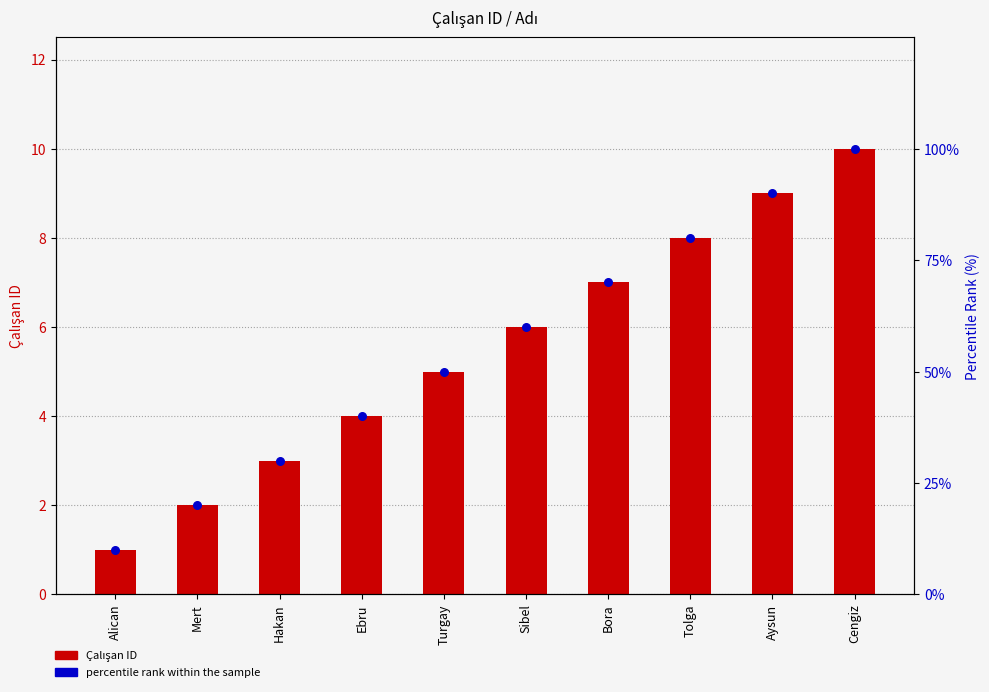

At which category is the sum across all series the highest?

Cengiz